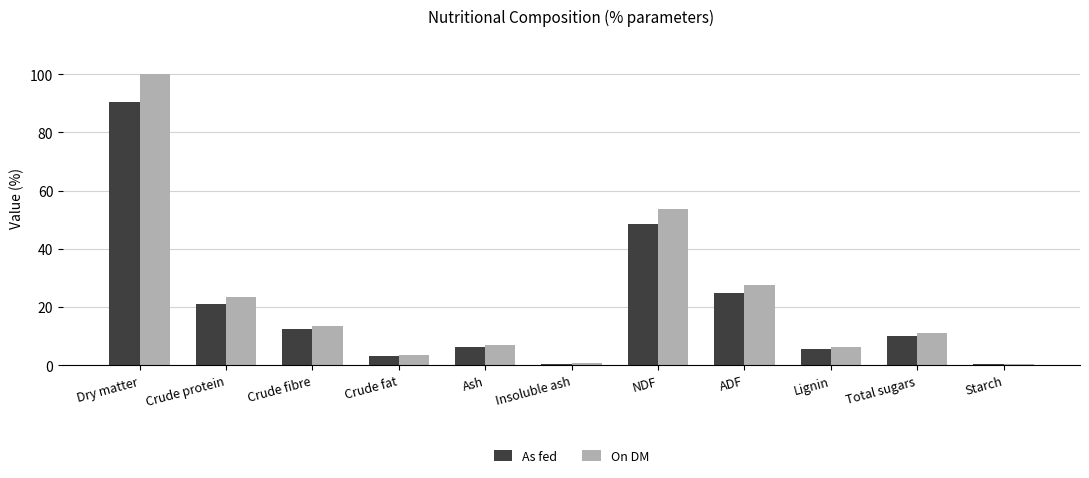

Count the number of data series in this chart.

2